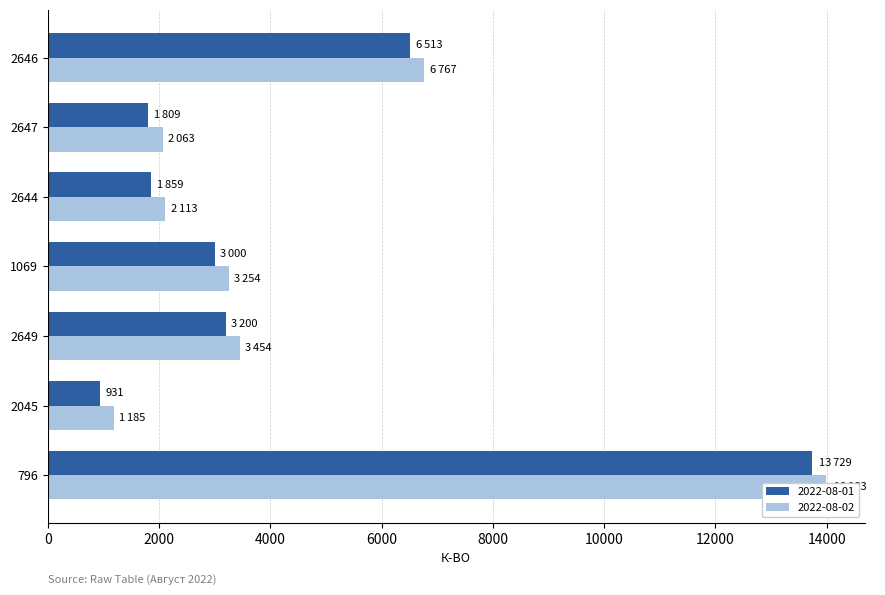

Rank the series by their average value, from highest to lowest.

2022-08-02, 2022-08-01